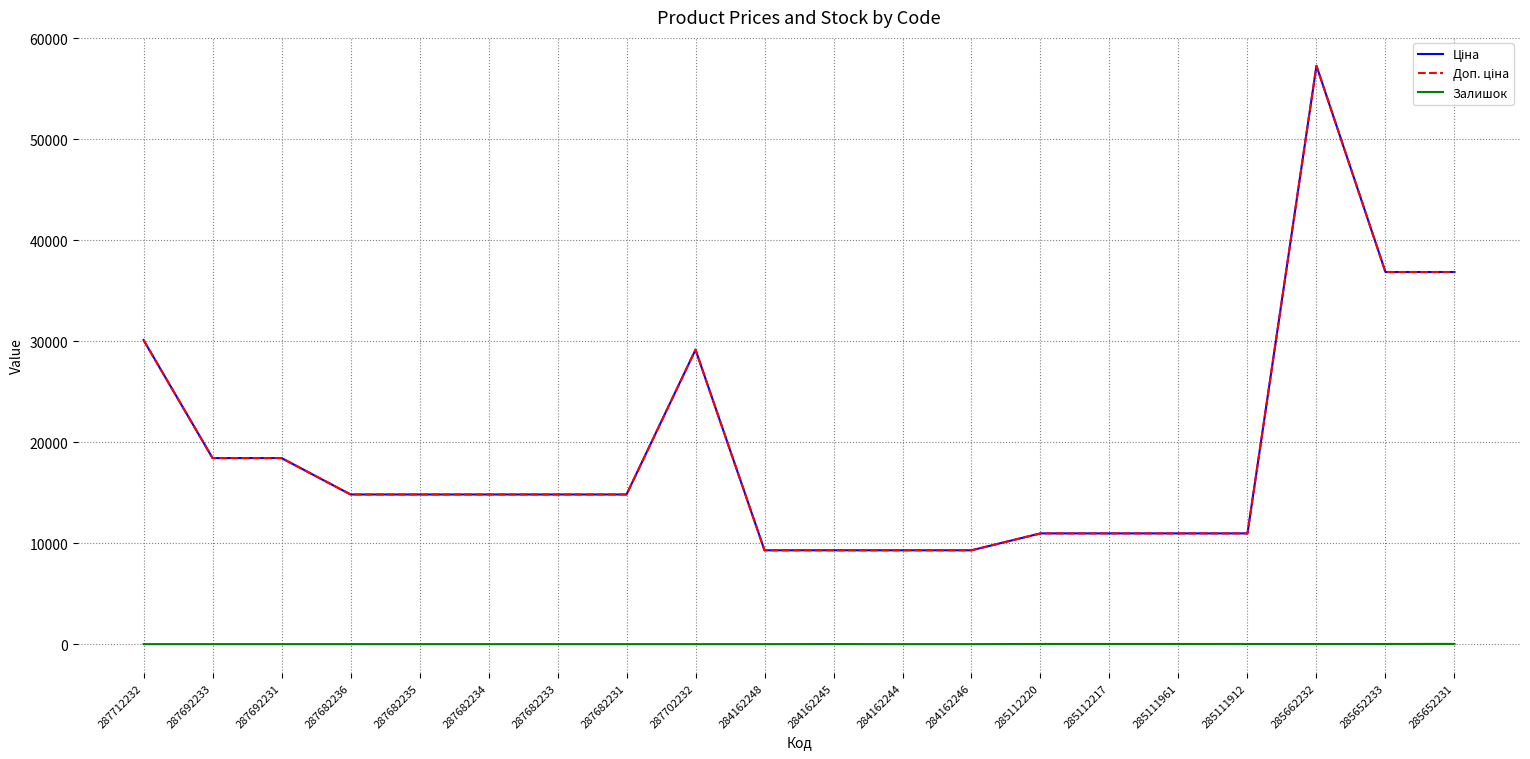

Does the chart have visible grid lines?

Yes